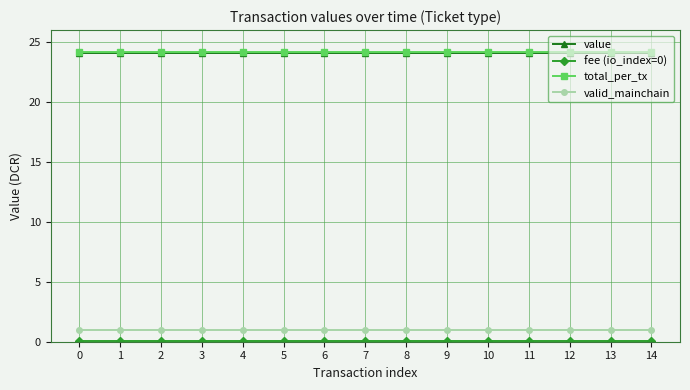

True or false: value has a value of 24.0 at 6.

True